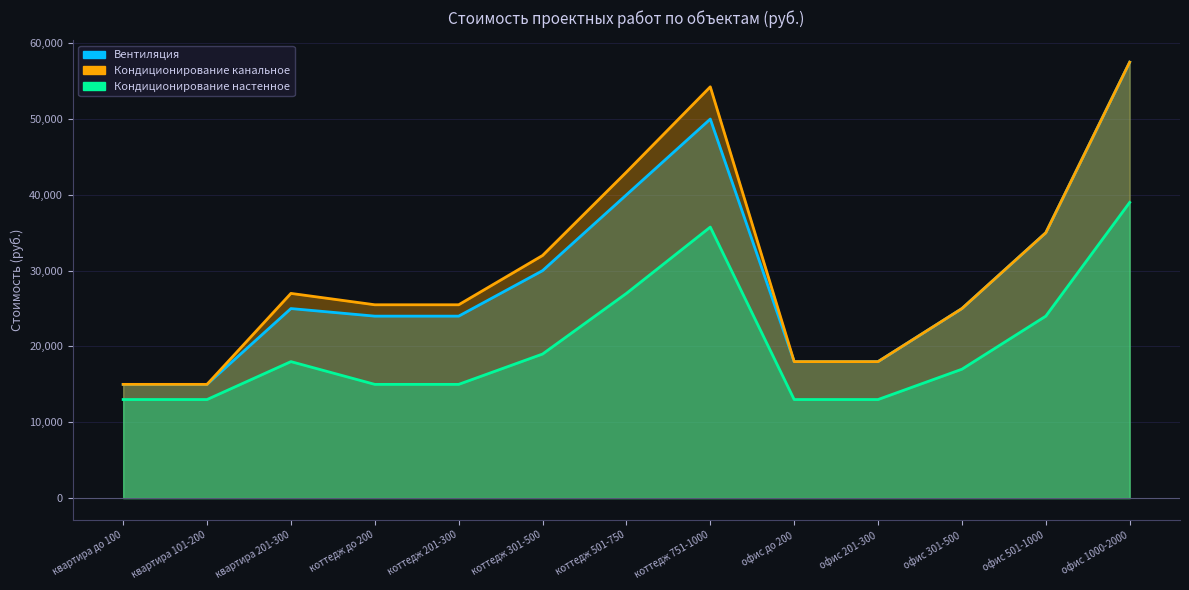

True or false: Кондиционирование настенное has a value of 17228 at квартира 101-200.

False